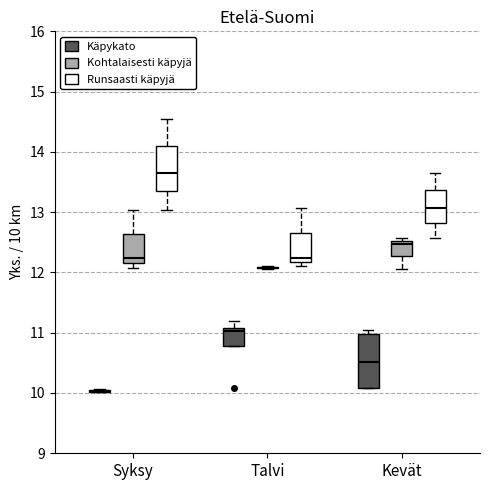

Where does the upper whisker of the box for Syksy (Runsaasti käpyjä) end on the y-axis? The values are not printed on the chart, so give them approximately, as read against the axis.

14.6